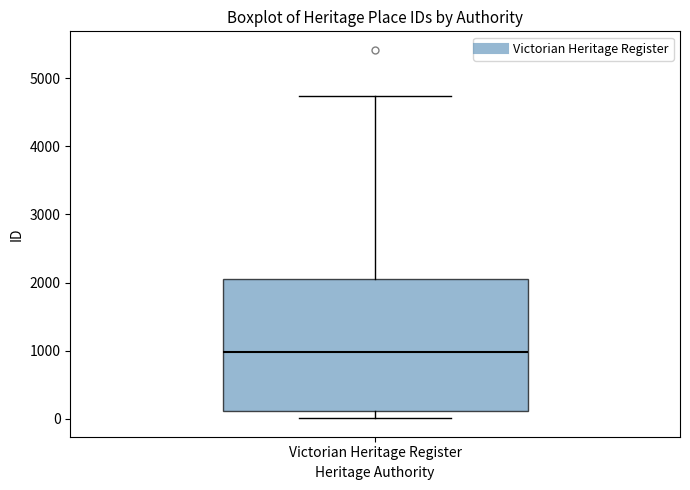

Where is the upper edge of the box for Victorian Heritage Register on the y-axis? The values are not printed on the chart, so give them approximately, as read against the axis.

2000